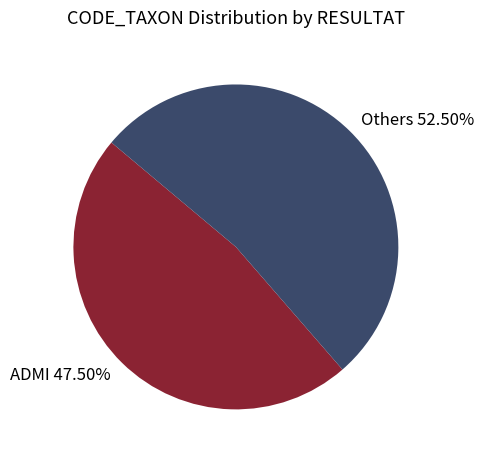

Combined, do Others and ADMI account for over 50%?

Yes